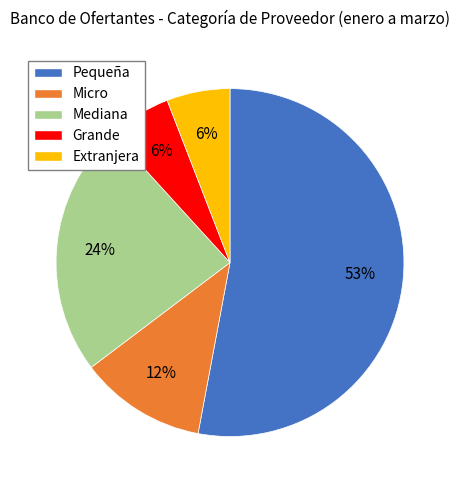

Which category has the biggest portion of the pie?

Pequeña